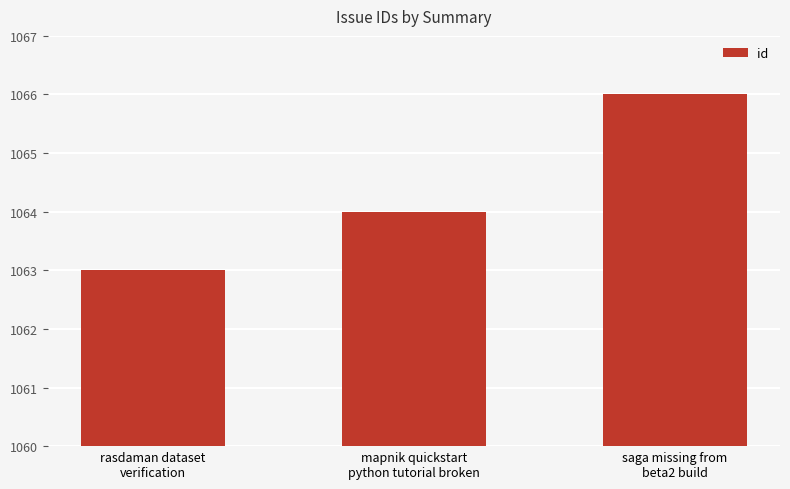

How many data points are less than 1064?

1